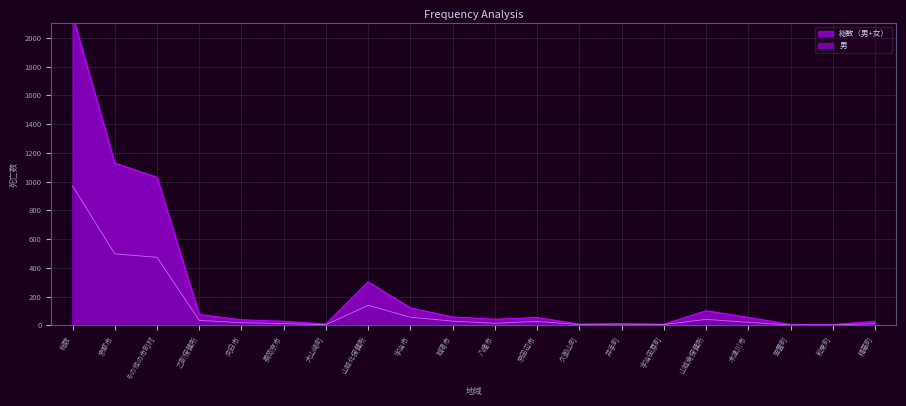

What is the value of the 女 point at the 19th from the left?

5